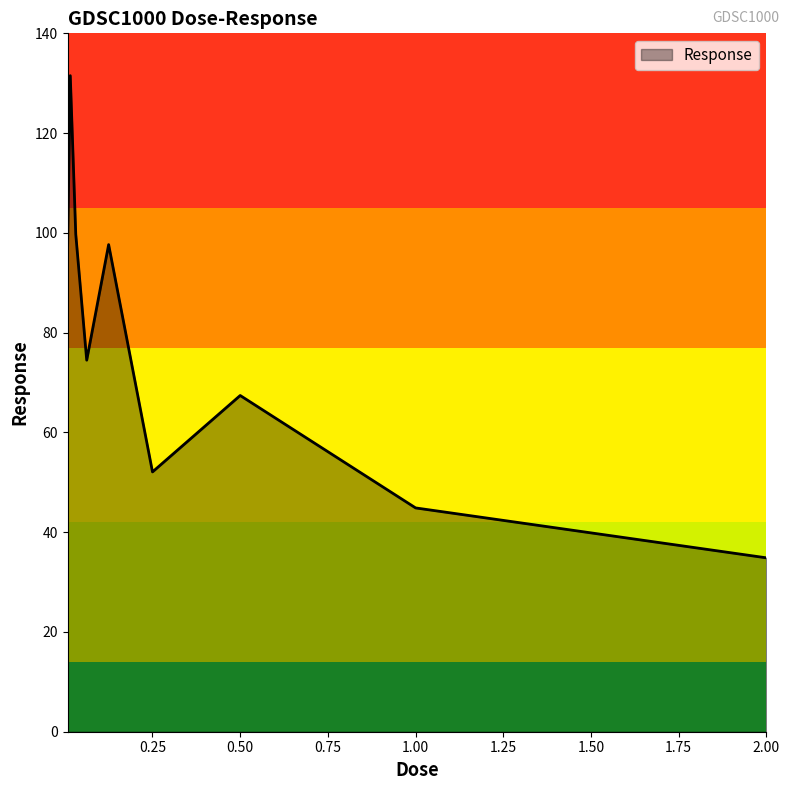

How many interior local valleys (lower than both neighbors) does the data have?

2